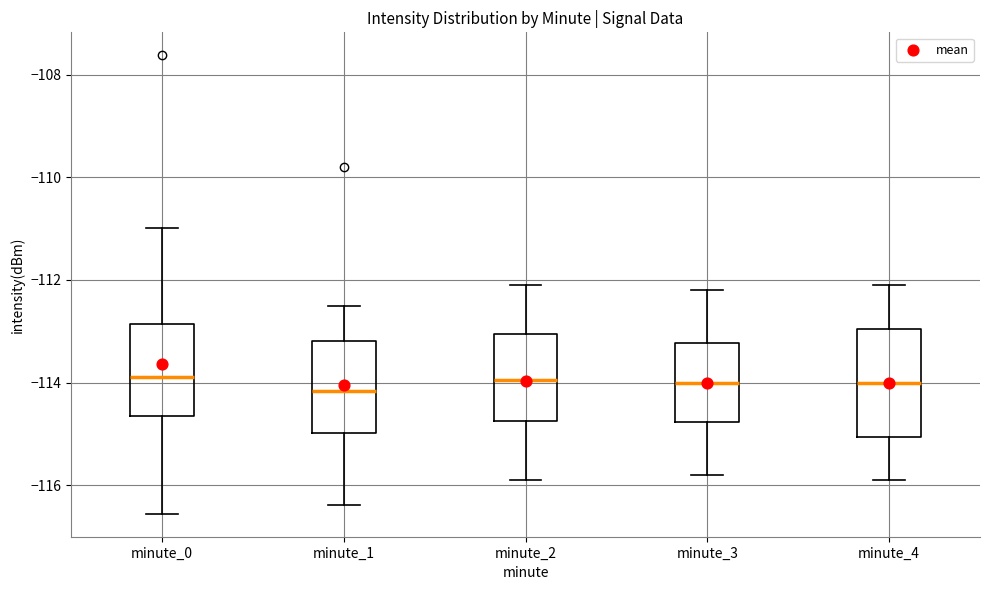

Reading left to right, transcribe this box plot: for each box, give where its median line is, the range the box spans, and where its two whiskers end, as read against the y-axis. The values are not printed on the chart, so give them approximately, as read against the axis.

minute_0: median -113.8, box -114.6 to -112.8, whiskers -116.6 to -111.0
minute_1: median -114.2, box -115.0 to -113.2, whiskers -116.4 to -112.4
minute_2: median -114.0, box -114.8 to -113.0, whiskers -115.8 to -112.0
minute_3: median -114.0, box -114.8 to -113.2, whiskers -115.8 to -112.2
minute_4: median -114.0, box -115.0 to -113.0, whiskers -115.8 to -112.0